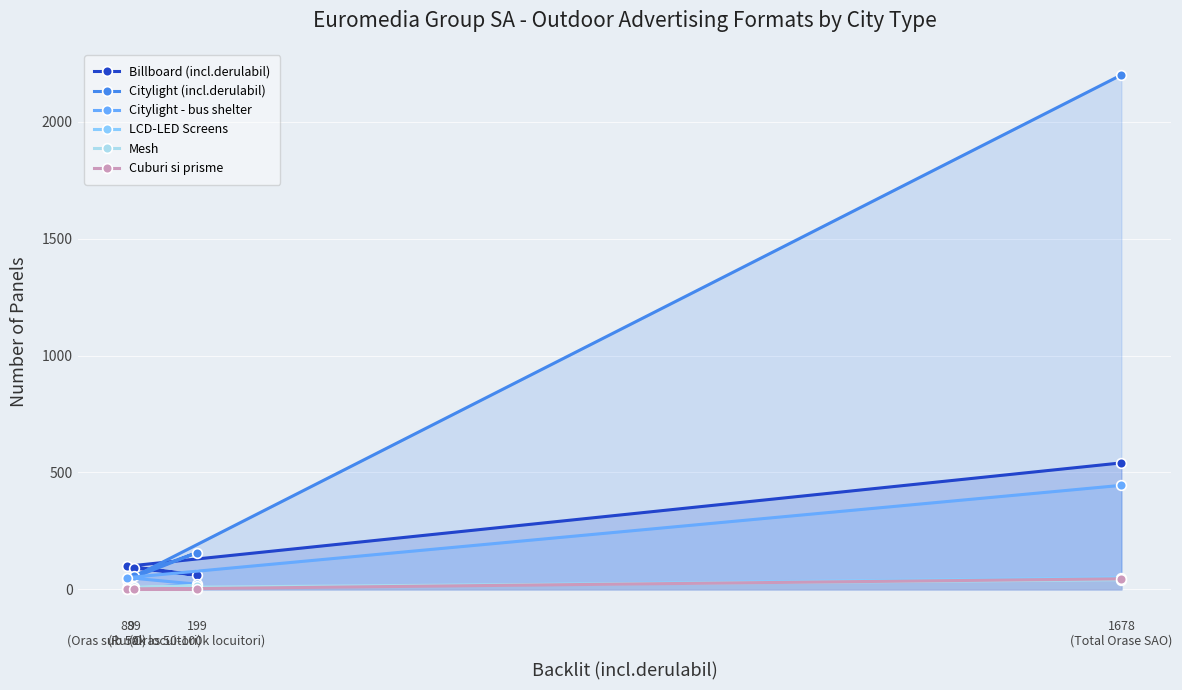

Is it true that Billboard (incl.derulabil) equals 241 at 1678
(Total Orase SAO)?

False